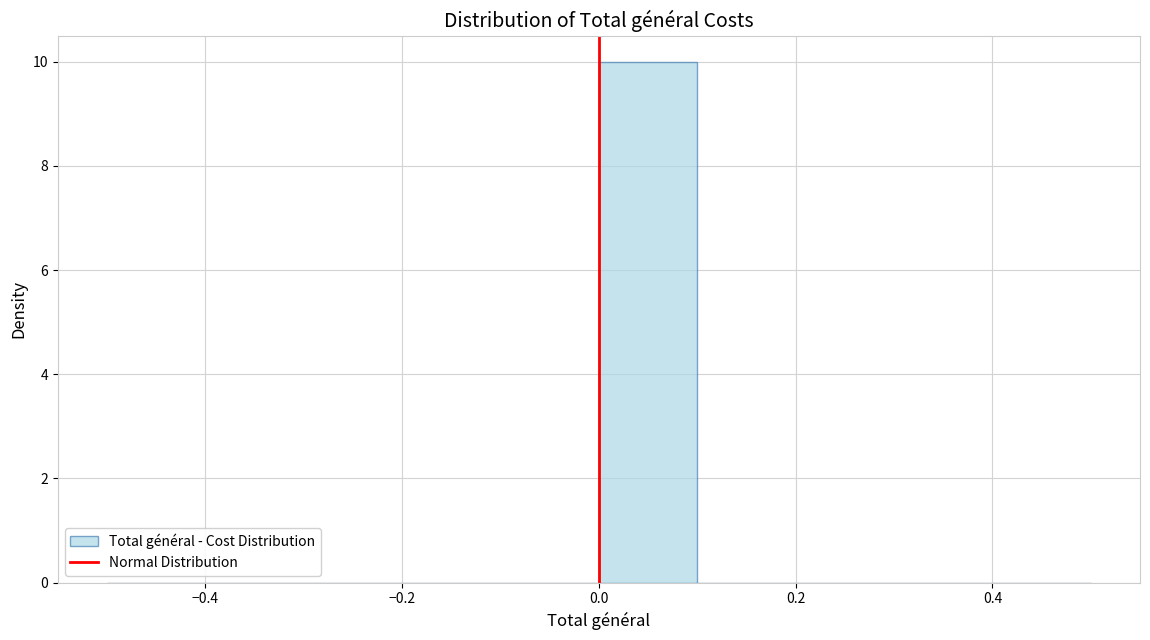

Reading left to right, transcribe this chart: for each bar, give the range it covers on the x-axis and its height. The values are not printed on the chart, so give them approximately, as read against the axis.

-0.5 to -0.4: 0
-0.4 to -0.3: 0
-0.3 to -0.2: 0
-0.2 to -0.1: 0
-0.1 to 0.0: 0
0.0 to 0.1: 10
0.1 to 0.2: 0
0.2 to 0.3: 0
0.3 to 0.4: 0
0.4 to 0.5: 0